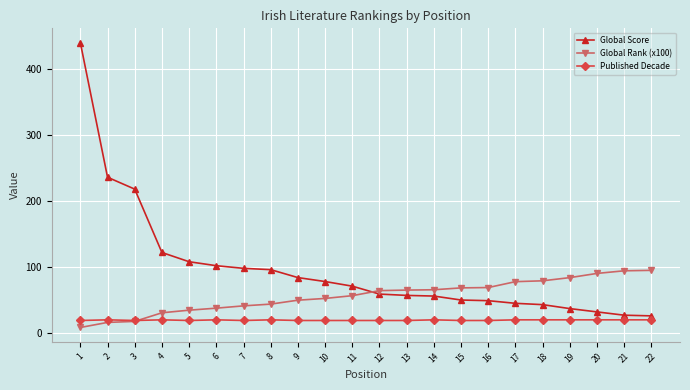

What is the value of the Published Decade point at the 3rd from the left?

19.0